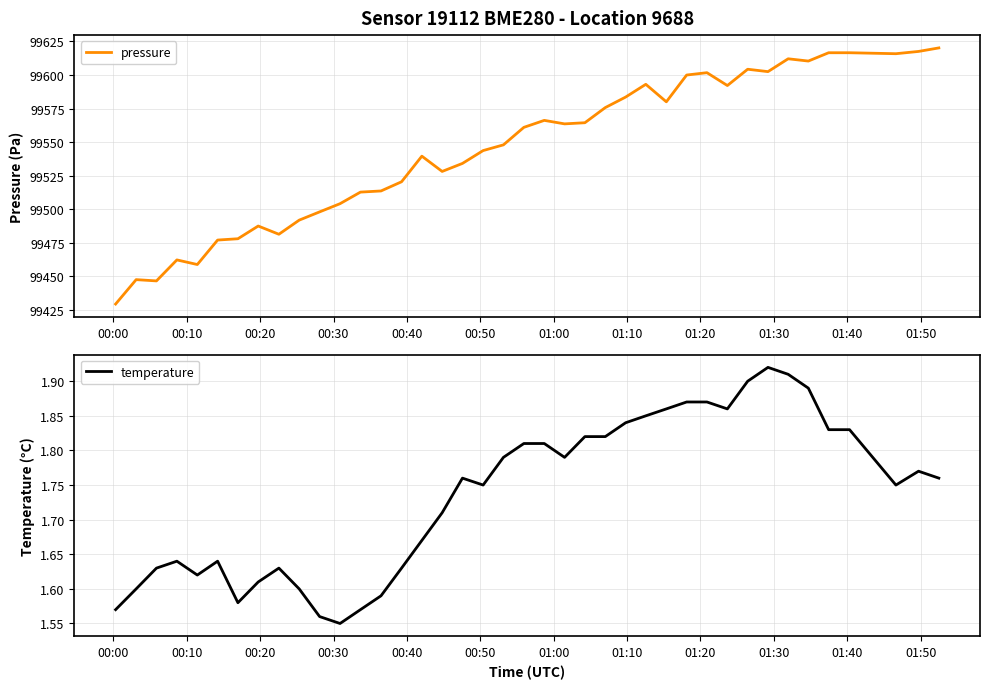

What is the lowest value of the pressure series?

99429.5